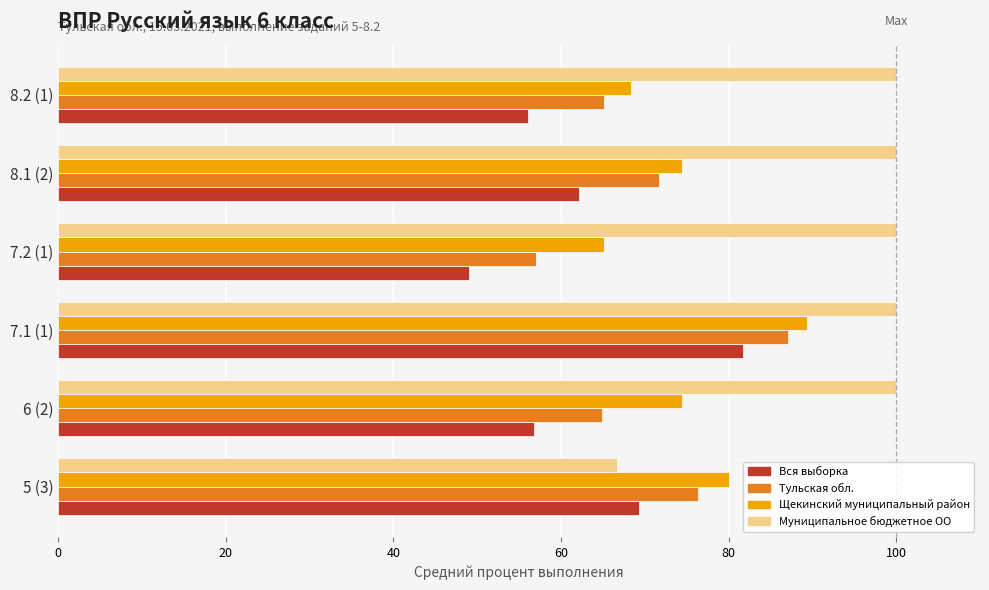

Which series changed the most between 7.2 (1) and 8.1 (2)?

Тульская обл.